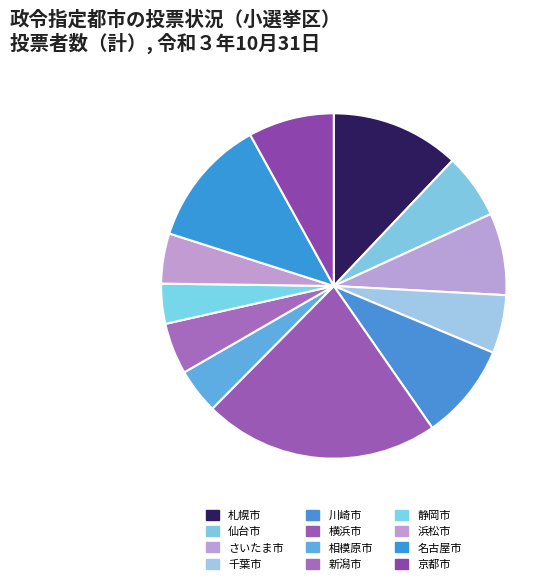

Combined, do 浜松市 and 新潟市 account for over 50%?

No